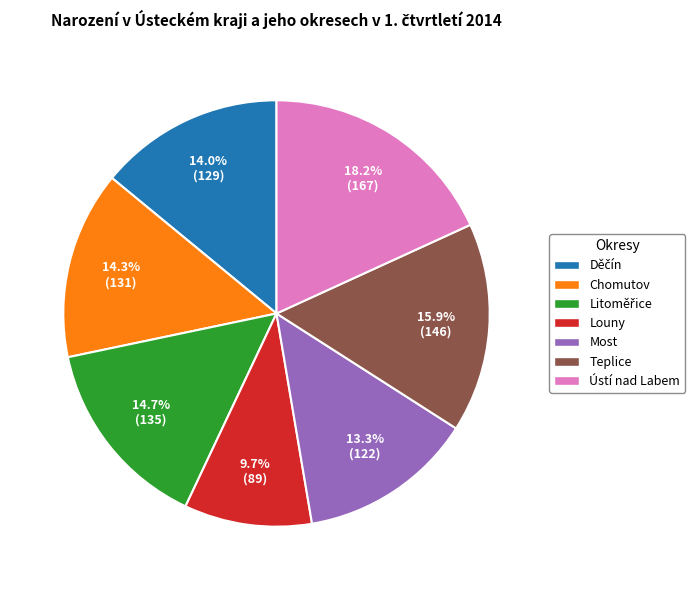

What is the largest slice in the pie chart?

Ústí nad Labem